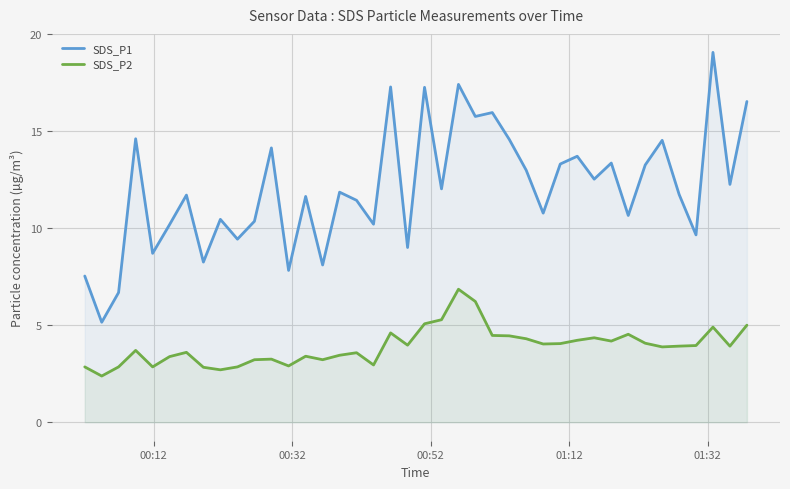

What is the difference between the maximum and minimum values in the SDS_P1 series?

13.9